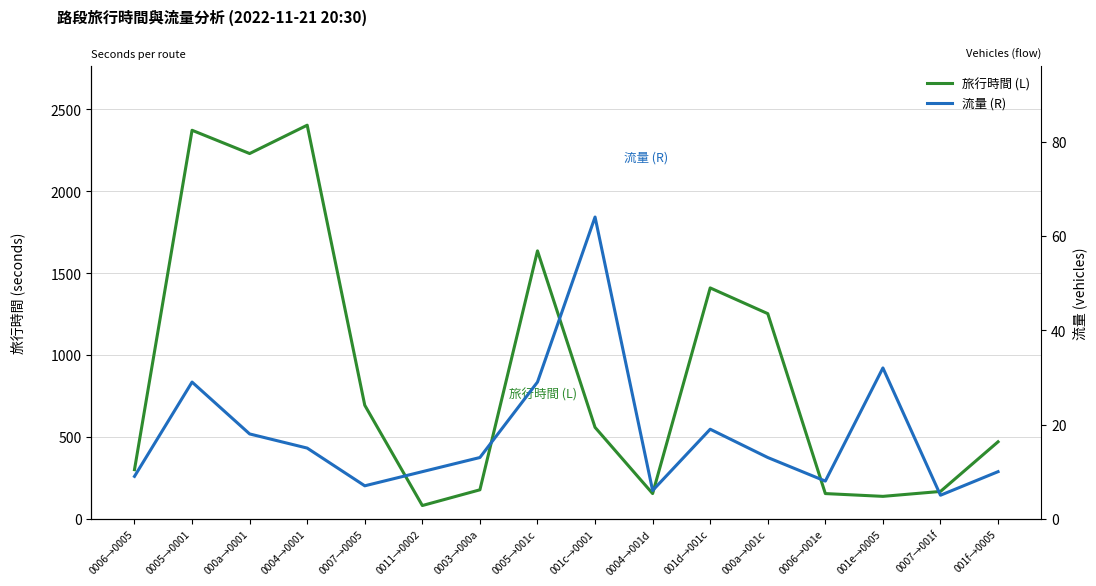

Does the chart display data point markers on the line(s)?

No